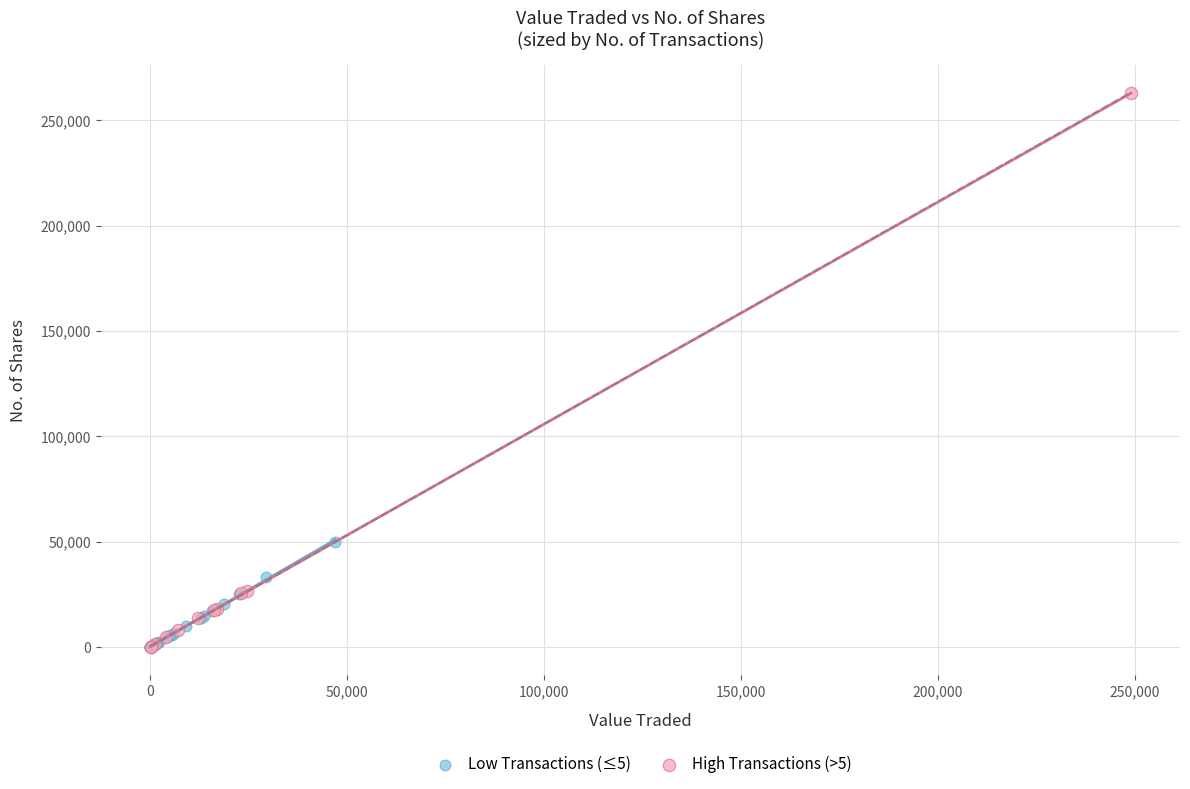

Which series contains the highest Y value?

High Transactions (>5)